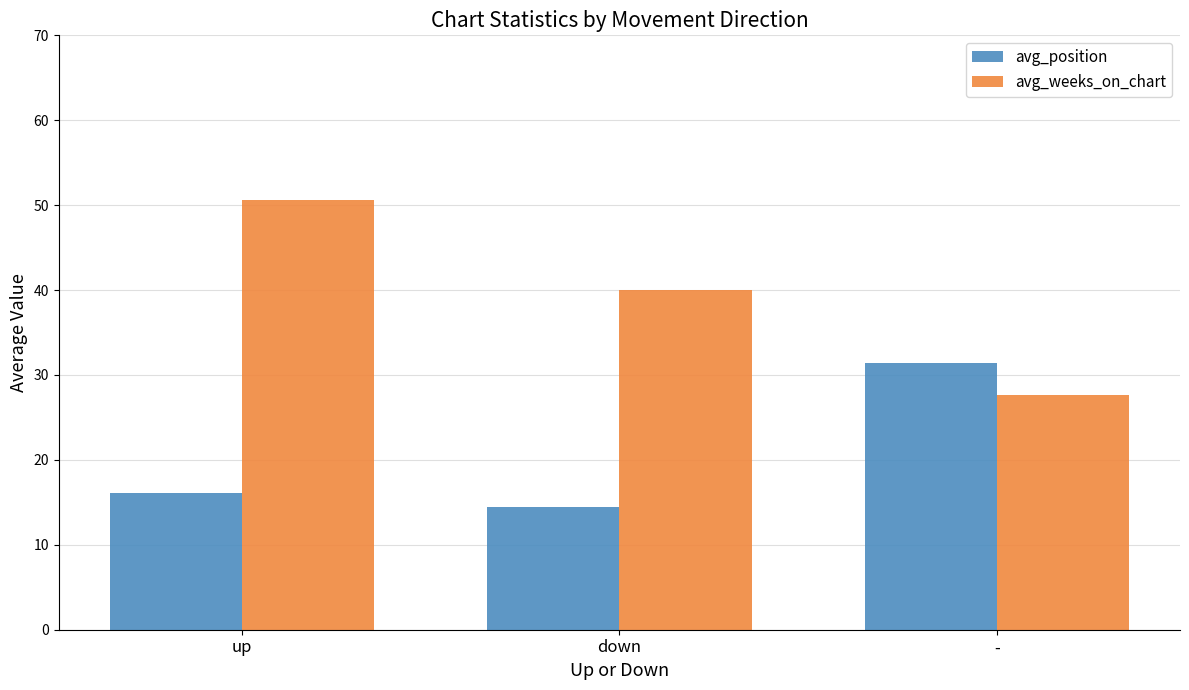

Which series has the largest range (max minus min)?

avg_weeks_on_chart